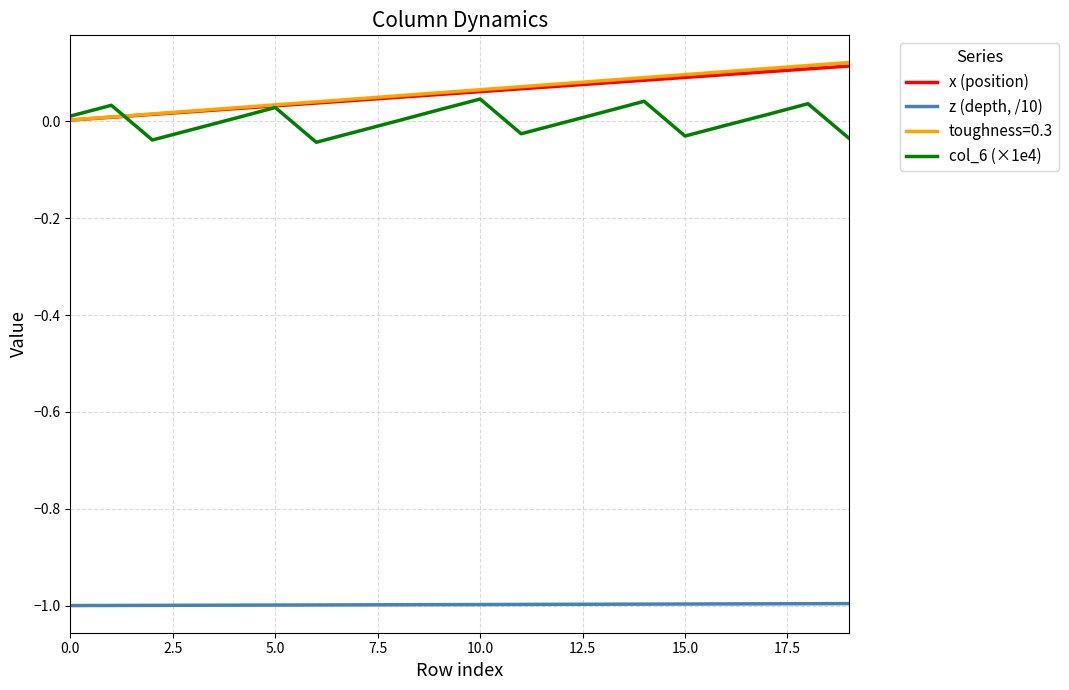

True or false: col_6 (×1e4) and z (depth, /10) cross at least once.

False